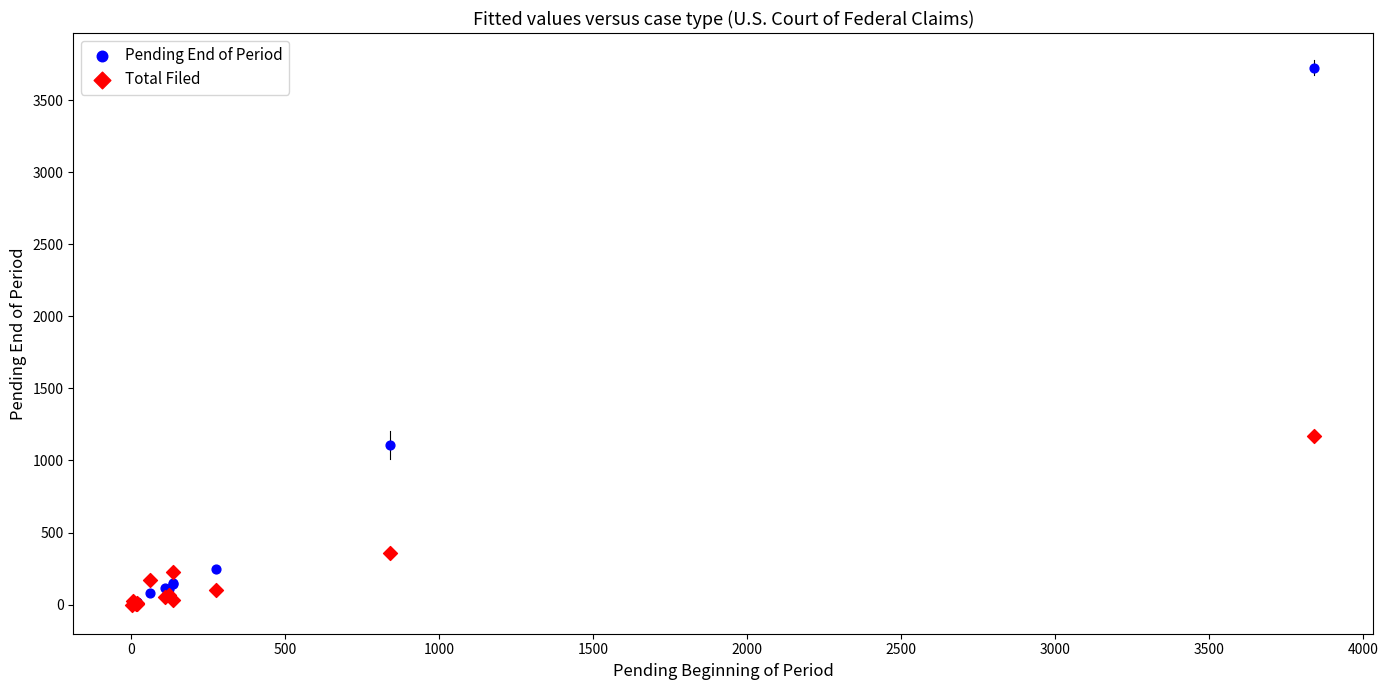

Across all series, what Y value is closest to 1862?

1167